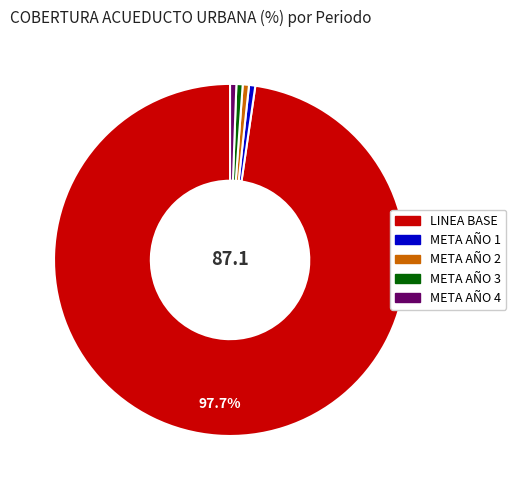

To the nearest percent, what portion does META AÑO 3 represent?

1%